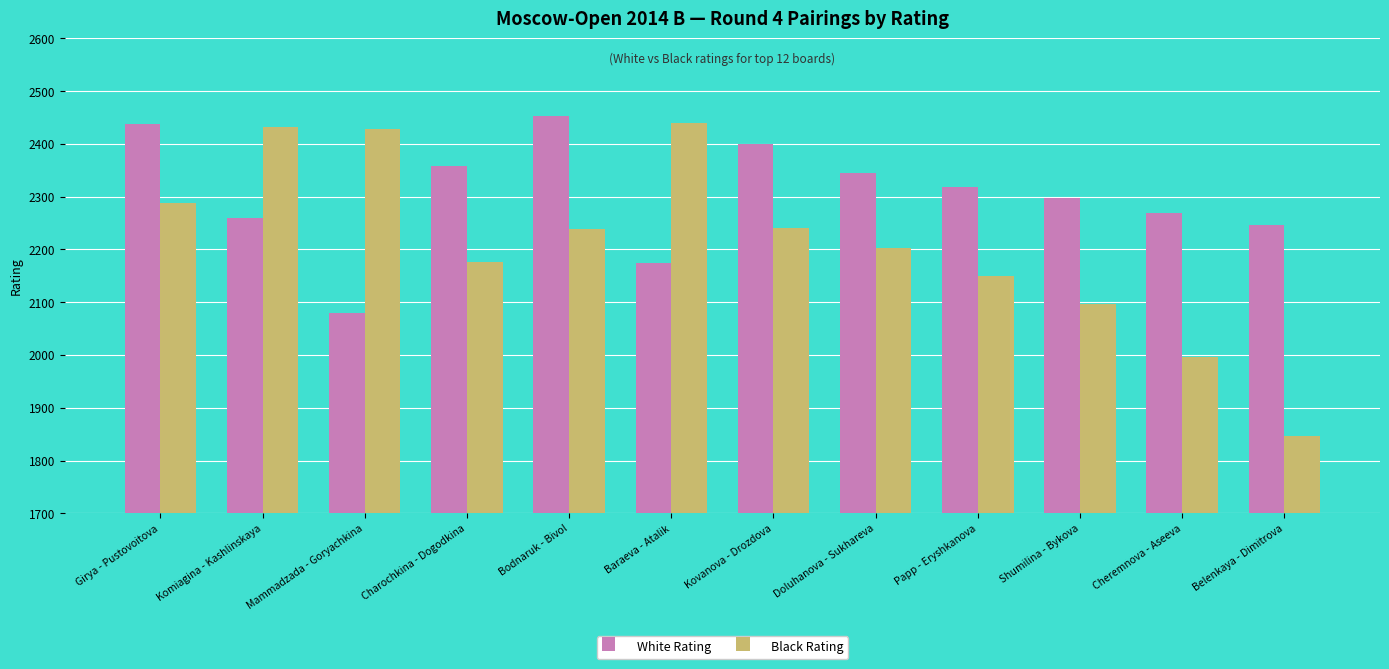

What is the greatest value displayed?

2452